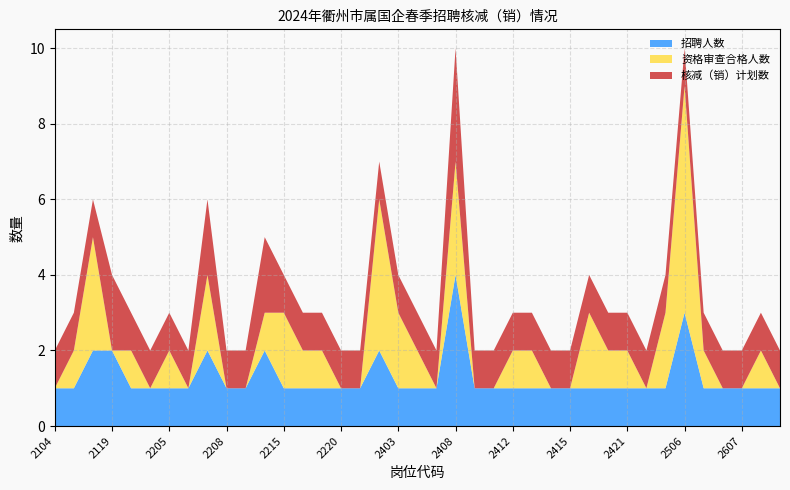

Reading left to right, list all the values displayed in this chart.

招聘人数: 2104=1	2105=1	2117=2	2119=2	2203=1	2204=1	2205=1	2206=1	2207=2	2208=1	2210=1	2213=2	2215=1	2216=1	2219=1	2220=1	2223=1	2302=2	2403=1	2404=1	2407=1	2408=4	2409=1	2410=1	2412=1	2413=1	2414=1	2415=1	2416=1	2420=1	2421=1	2422=1	2502=1	2506=3	2510=1	2603=1	2607=1	2609=1	2610=1
资格审查合格人数: 2104=0	2105=1	2117=3	2119=0	2203=1	2204=0	2205=1	2206=0	2207=2	2208=0	2210=0	2213=1	2215=2	2216=1	2219=1	2220=0	2223=0	2302=4	2403=2	2404=1	2407=0	2408=3	2409=0	2410=0	2412=1	2413=1	2414=0	2415=0	2416=2	2420=1	2421=1	2422=0	2502=2	2506=6	2510=1	2603=0	2607=0	2609=1	2610=0
核减（销）计划数: 2104=1	2105=1	2117=1	2119=2	2203=1	2204=1	2205=1	2206=1	2207=2	2208=1	2210=1	2213=2	2215=1	2216=1	2219=1	2220=1	2223=1	2302=1	2403=1	2404=1	2407=1	2408=3	2409=1	2410=1	2412=1	2413=1	2414=1	2415=1	2416=1	2420=1	2421=1	2422=1	2502=1	2506=1	2510=1	2603=1	2607=1	2609=1	2610=1